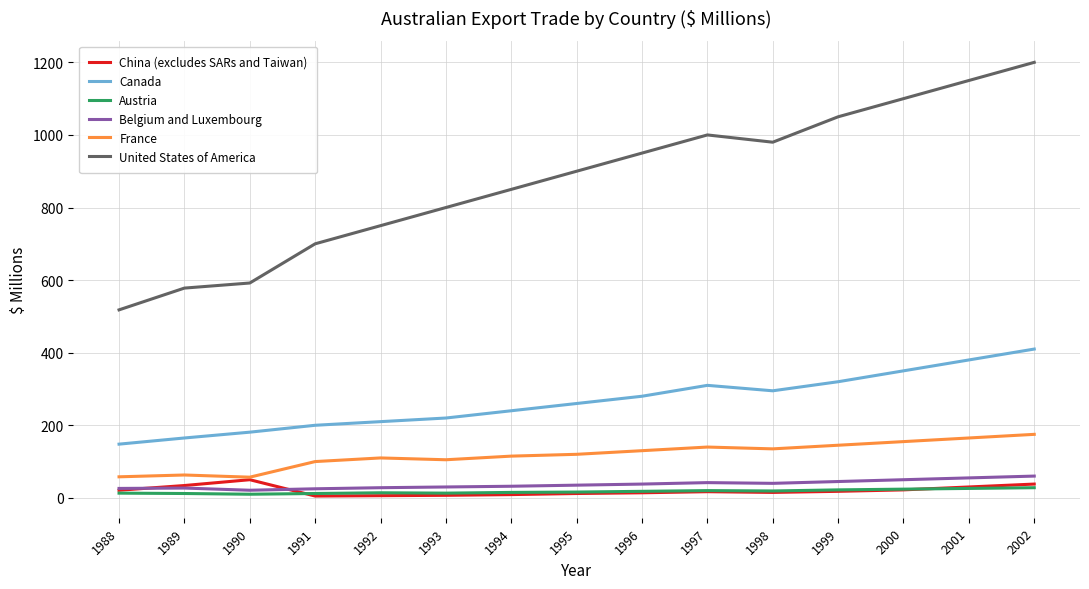

What is the spread (max minus min) of values at 1994?

841